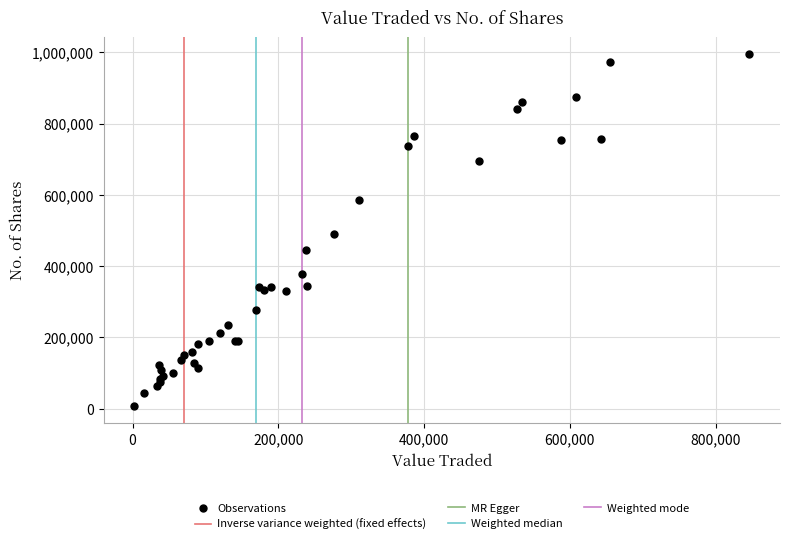

What Y value in the scatter plot is closest to 501037?

490145